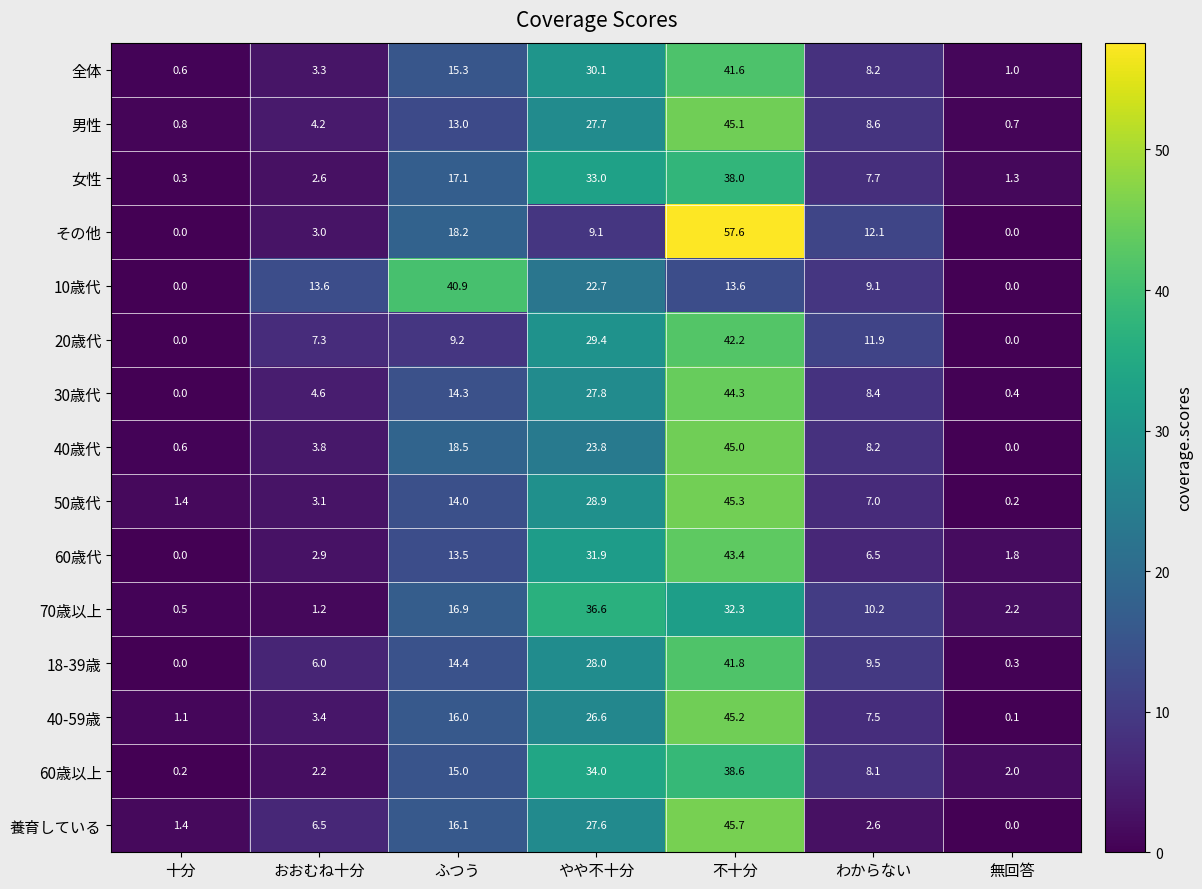

Between おおむね十分 and わからない, which series saw the biggest shift?

その他